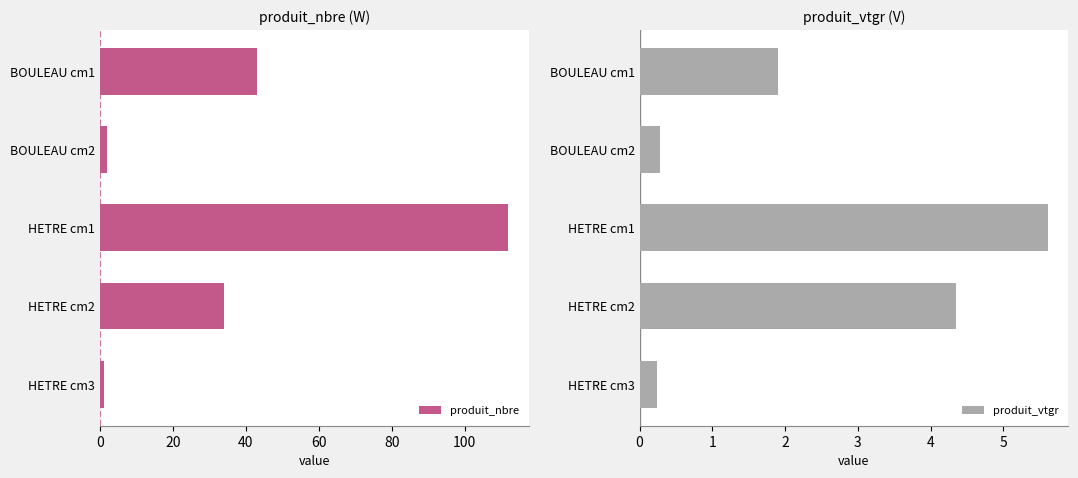

What is the value of the produit_vtgr bar at the 2nd from the left?

0.3